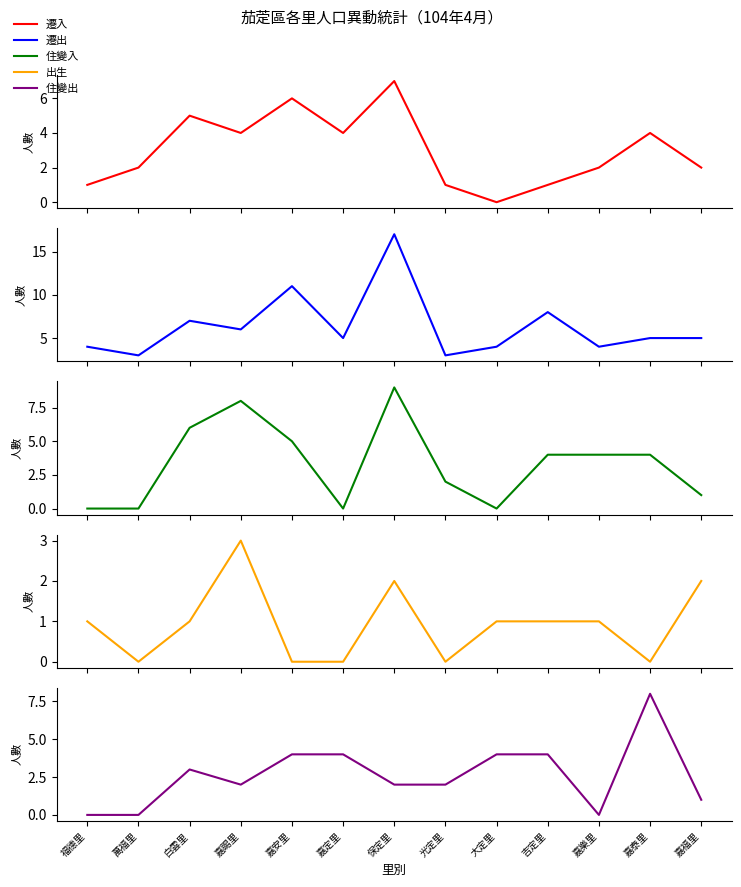

After their last crossing, which series has the higher values: 遷出 or 住變出?

遷出